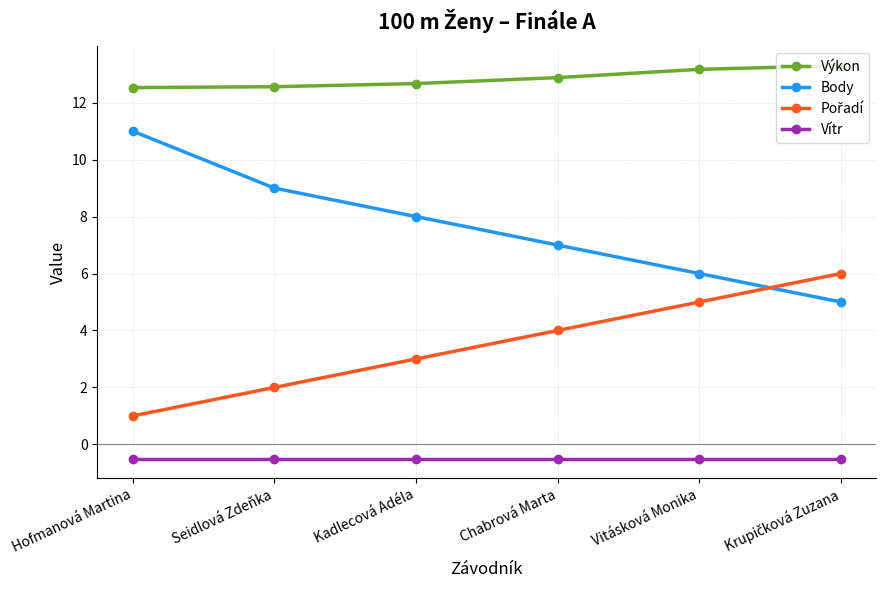

True or false: Body has more than 1 interior local peaks.

False